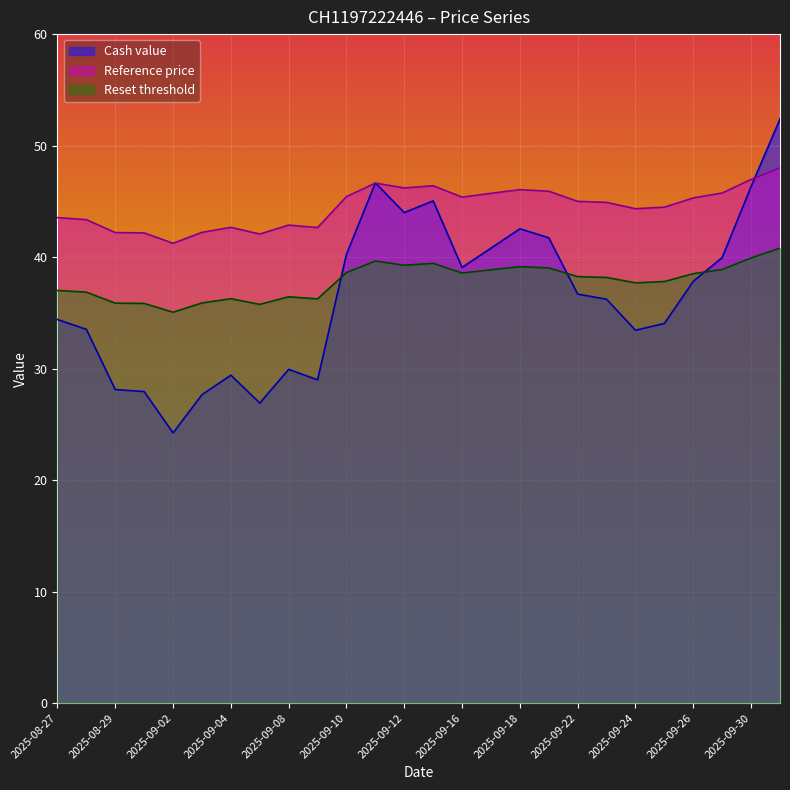

Reading left to right, what are all the values shown in this chart?

Cash value: 2025-08-27=34.4	2025-08-28=33.5	2025-08-29=28.1	2025-09-01=27.9	2025-09-02=24.2	2025-09-03=27.7	2025-09-04=29.4	2025-09-05=26.9	2025-09-08=29.9	2025-09-09=29.0	2025-09-10=40.2	2025-09-11=46.7	2025-09-12=44.0	2025-09-15=45.0	2025-09-16=39.1	2025-09-17=40.8	2025-09-18=42.5	2025-09-19=41.7	2025-09-22=36.7	2025-09-23=36.2	2025-09-24=33.4	2025-09-25=34.0	2025-09-26=37.8	2025-09-29=40.0	2025-09-30=46.3	2025-10-01=52.4
Reference price: 2025-08-27=43.5	2025-08-28=43.4	2025-08-29=42.2	2025-09-01=42.2	2025-09-02=41.2	2025-09-03=42.2	2025-09-04=42.7	2025-09-05=42.1	2025-09-08=42.9	2025-09-09=42.6	2025-09-10=45.4	2025-09-11=46.6	2025-09-12=46.2	2025-09-15=46.4	2025-09-16=45.4	2025-09-17=45.7	2025-09-18=46.0	2025-09-19=45.9	2025-09-22=45.0	2025-09-23=44.9	2025-09-24=44.3	2025-09-25=44.5	2025-09-26=45.3	2025-09-29=45.8	2025-09-30=47.0	2025-10-01=48.0
Reset threshold: 2025-08-27=37.0	2025-08-28=36.9	2025-08-29=35.9	2025-09-01=35.8	2025-09-02=35.1	2025-09-03=35.9	2025-09-04=36.3	2025-09-05=35.8	2025-09-08=36.4	2025-09-09=36.3	2025-09-10=38.6	2025-09-11=39.6	2025-09-12=39.3	2025-09-15=39.4	2025-09-16=38.6	2025-09-17=38.9	2025-09-18=39.1	2025-09-19=39.0	2025-09-22=38.2	2025-09-23=38.2	2025-09-24=37.7	2025-09-25=37.8	2025-09-26=38.5	2025-09-29=38.9	2025-09-30=39.9	2025-10-01=40.8